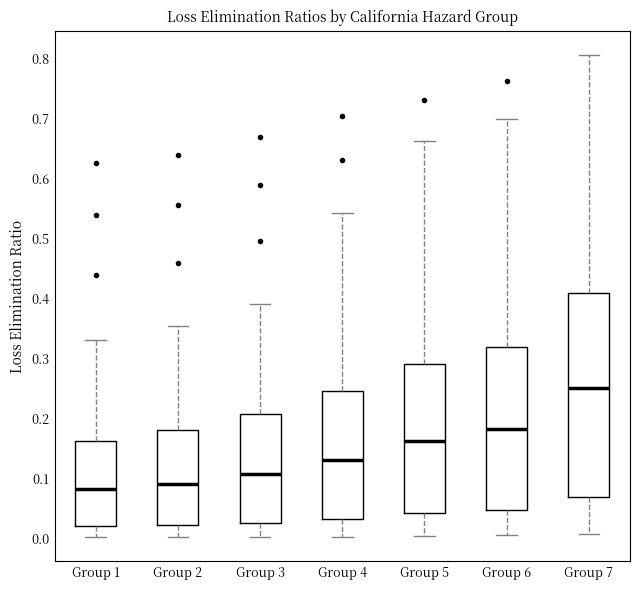

Reading left to right, transcribe this box plot: for each box, give where its median line is, the range the box spans, and where its two whiskers end, as read against the y-axis. The values are not printed on the chart, so give them approximately, as read against the axis.

Group 1: median 0.08, box 0.02 to 0.16, whiskers 0.00 to 0.33
Group 2: median 0.09, box 0.02 to 0.18, whiskers 0.00 to 0.36
Group 3: median 0.11, box 0.03 to 0.21, whiskers 0.00 to 0.39
Group 4: median 0.13, box 0.03 to 0.25, whiskers 0.00 to 0.54
Group 5: median 0.16, box 0.04 to 0.29, whiskers 0.01 to 0.66
Group 6: median 0.18, box 0.05 to 0.32, whiskers 0.01 to 0.70
Group 7: median 0.25, box 0.07 to 0.41, whiskers 0.01 to 0.81